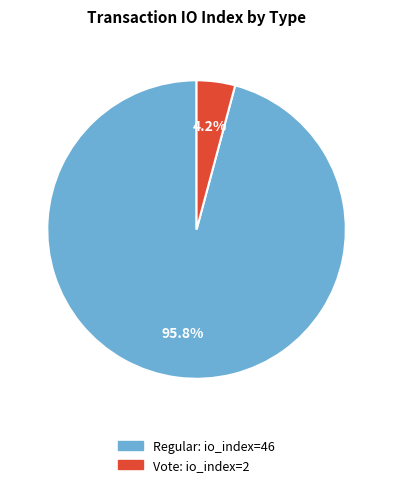

Does any single category account for the majority?

Yes